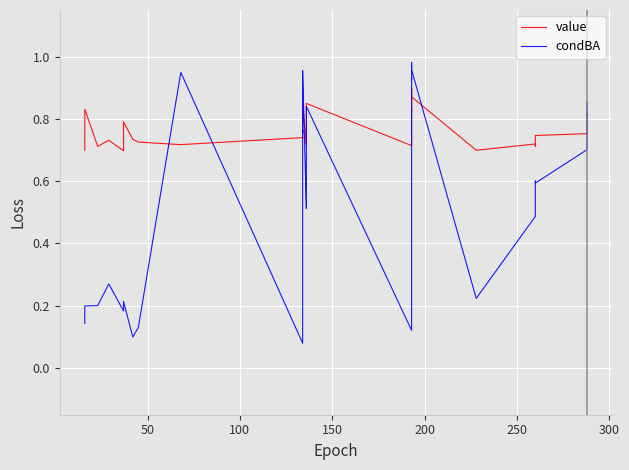

In value, how many points are lower than both neighbors (excluding endpoints)?

10